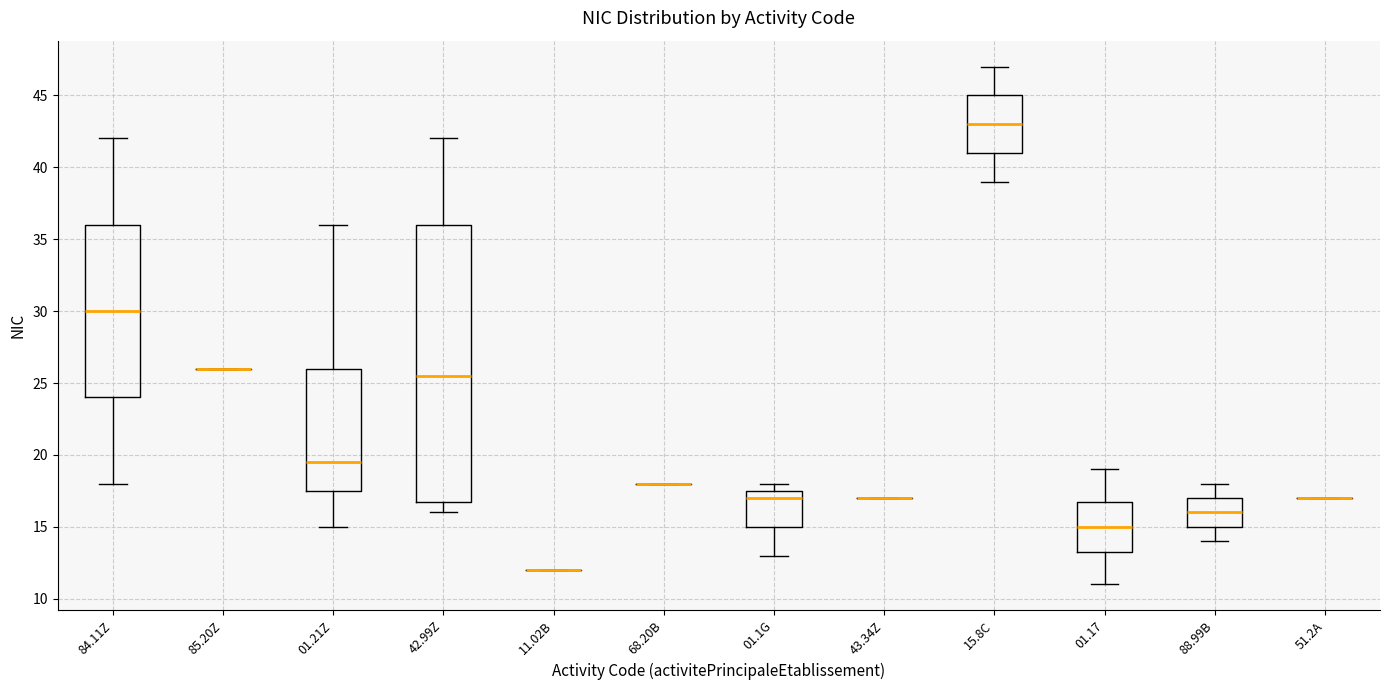

Which box is the tallest, from its lower edge to its upper edge?

42.99Z